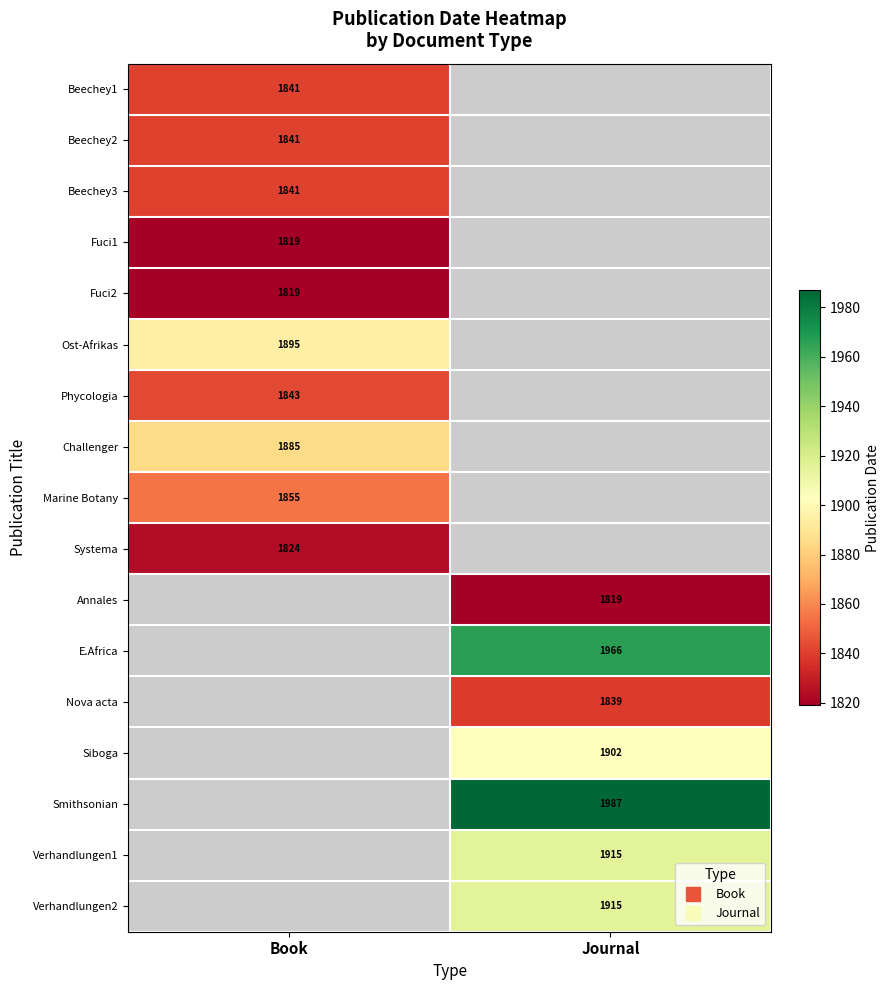

At which category does the chart reach its peak across all series?

Journal